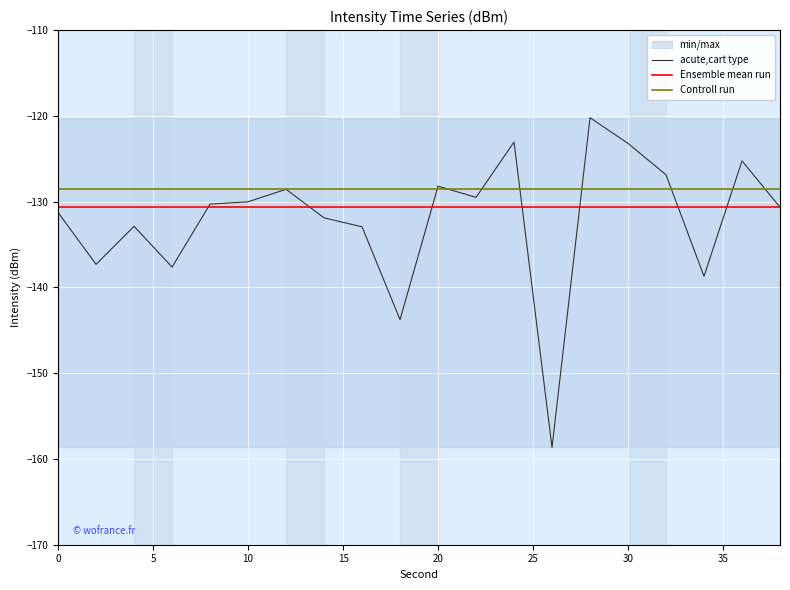

What is the highest value of the Ensemble mean run series?

-130.7